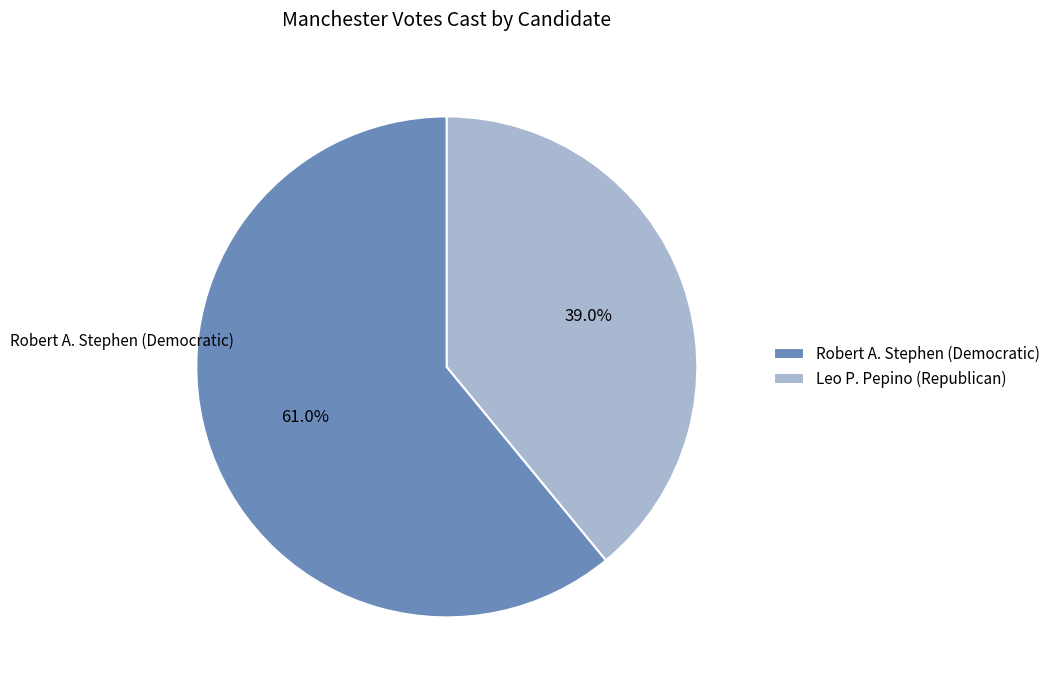

Which slice is the smallest?

Leo P. Pepino (Republican)